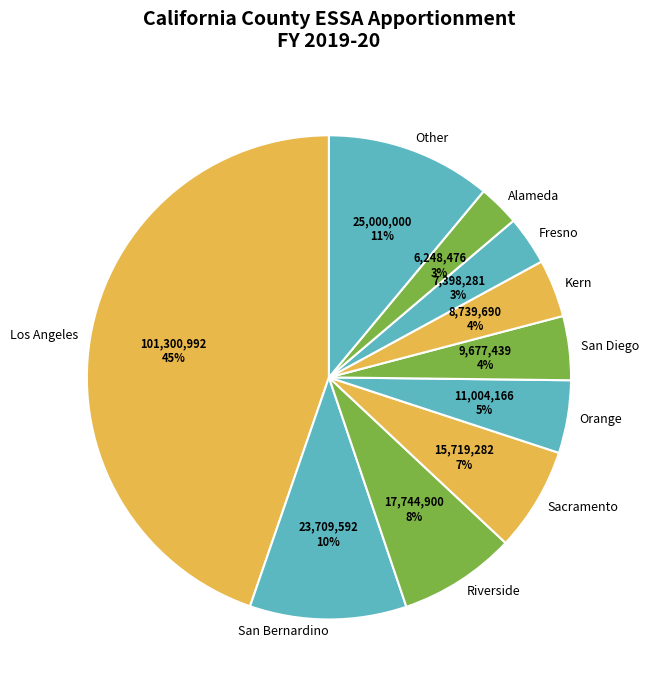

The Sacramento slice represents 7% of the pie. True or false?

True